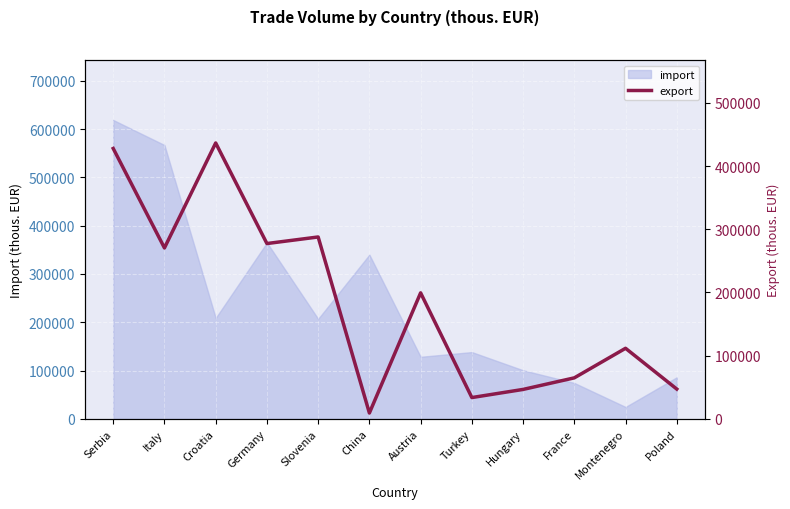

At which label does the data first exceed 199364?

Serbia